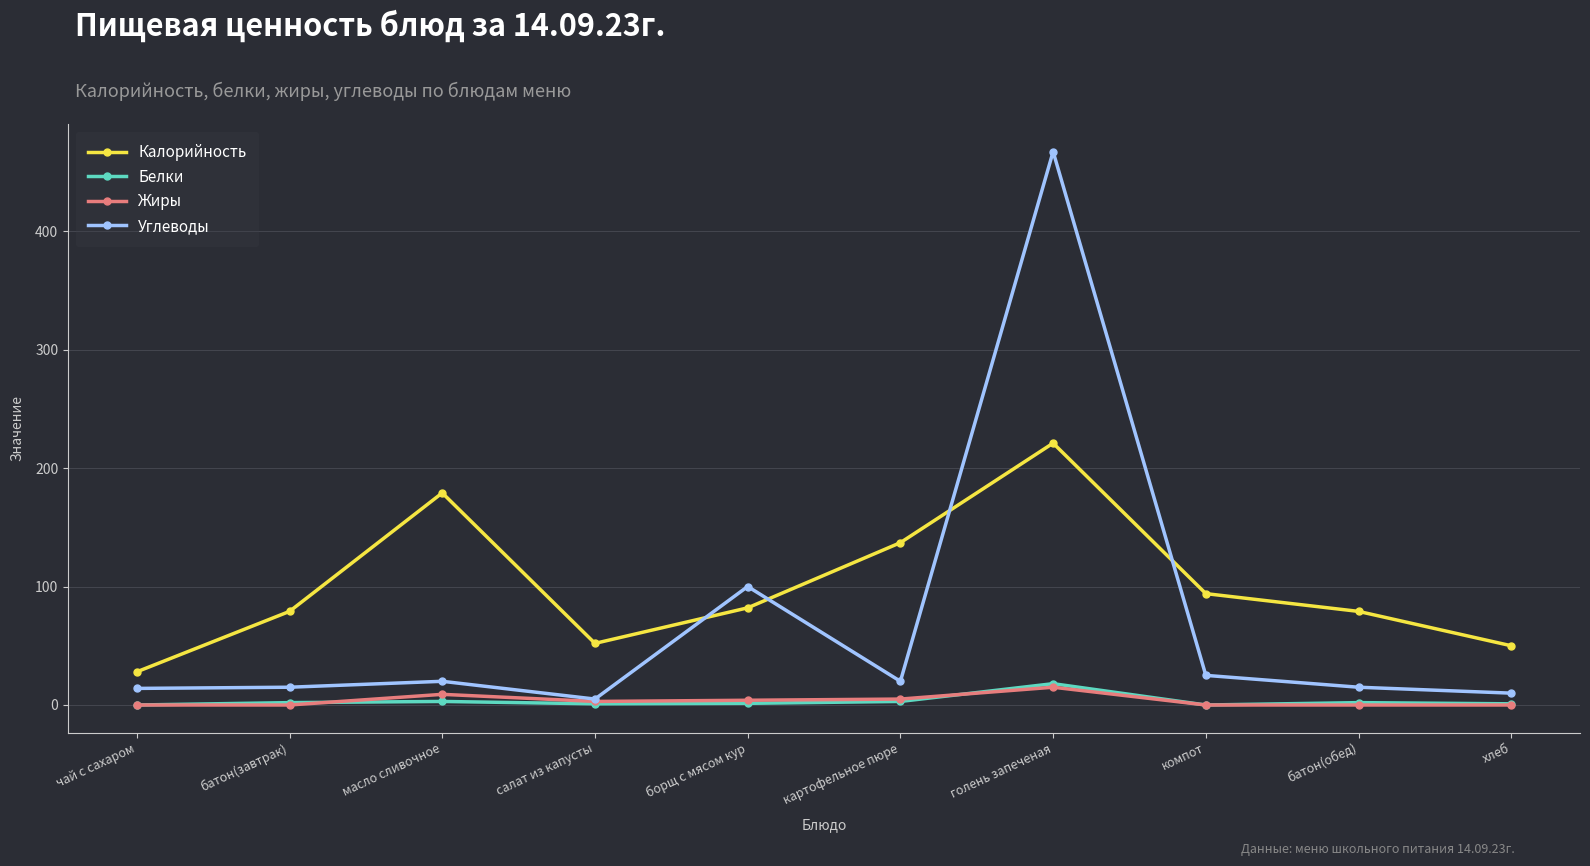

At which category is the sum across all series the highest?

голень запеченая